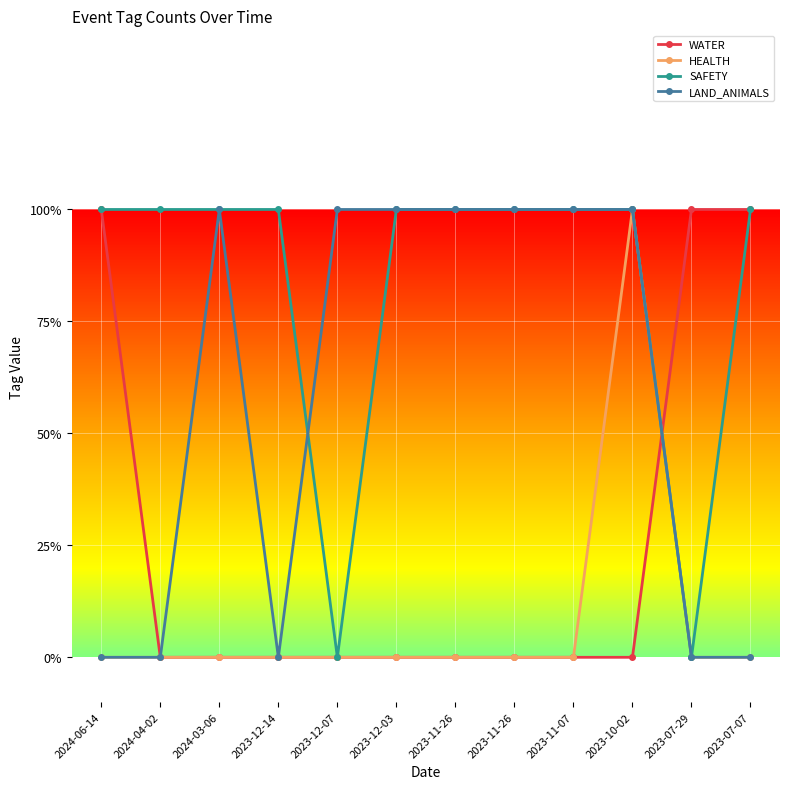

Where do WATER and SAFETY first cross each other?

2023-10-02 and 2023-07-29